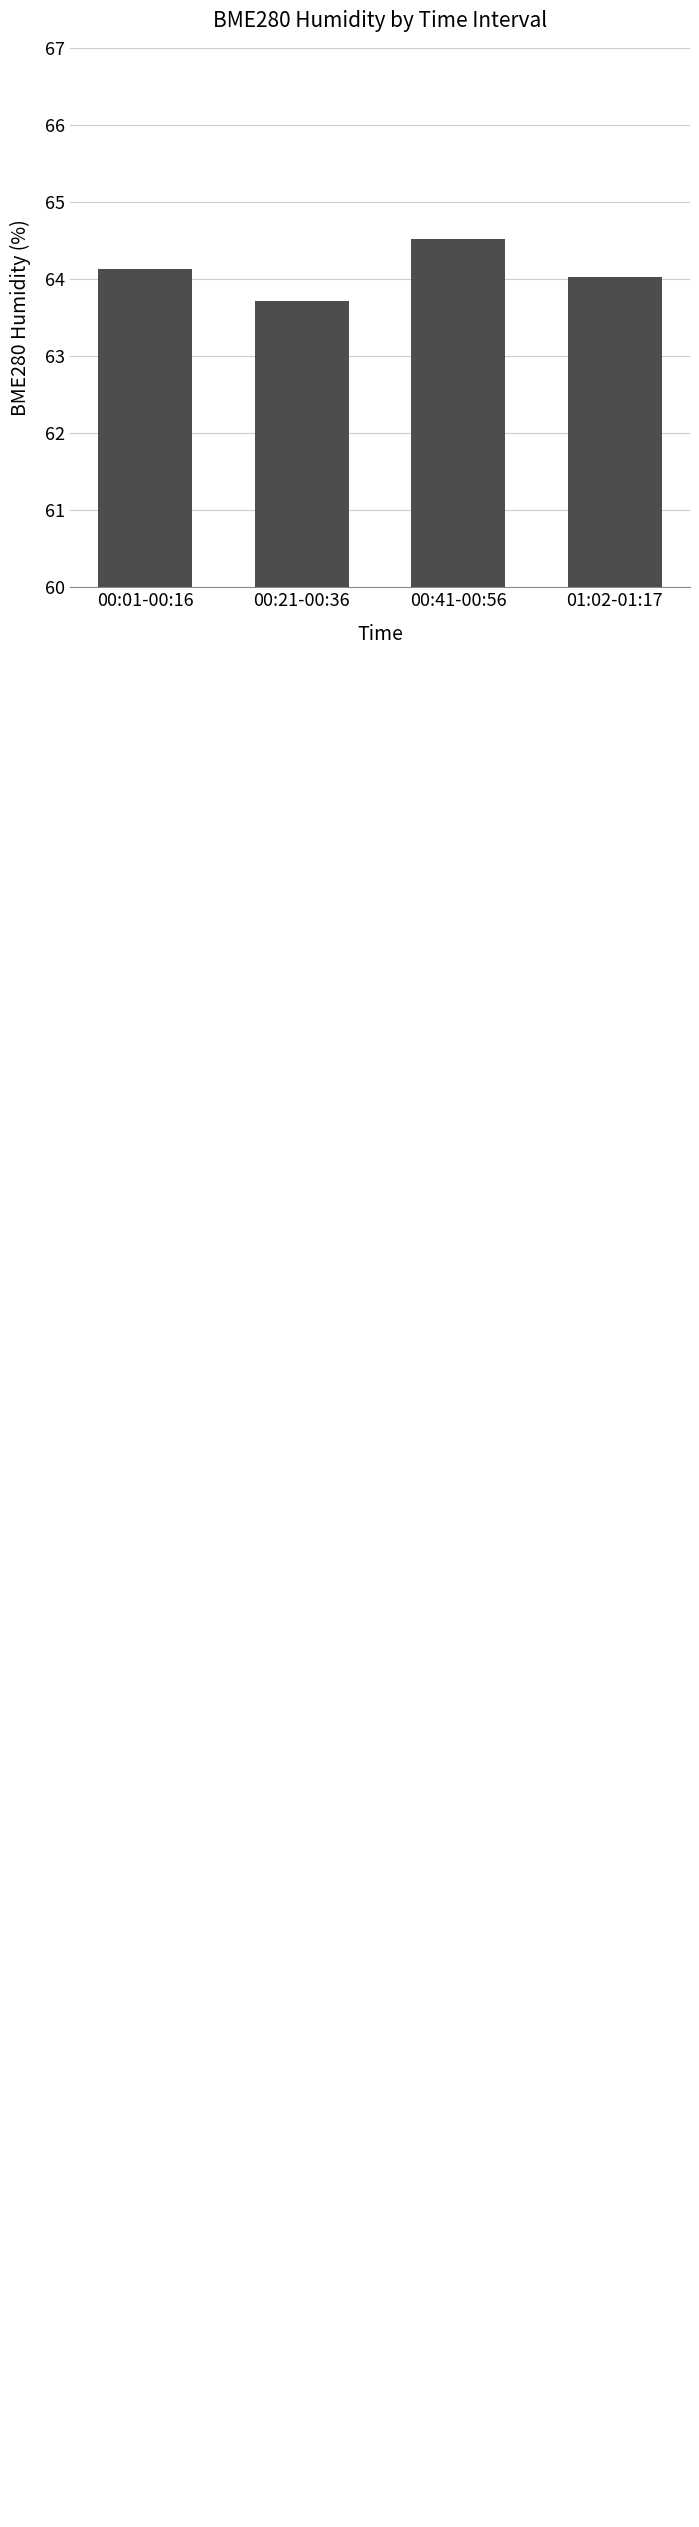

Which has a higher value, 00:41-00:56 or 00:01-00:16?

00:41-00:56